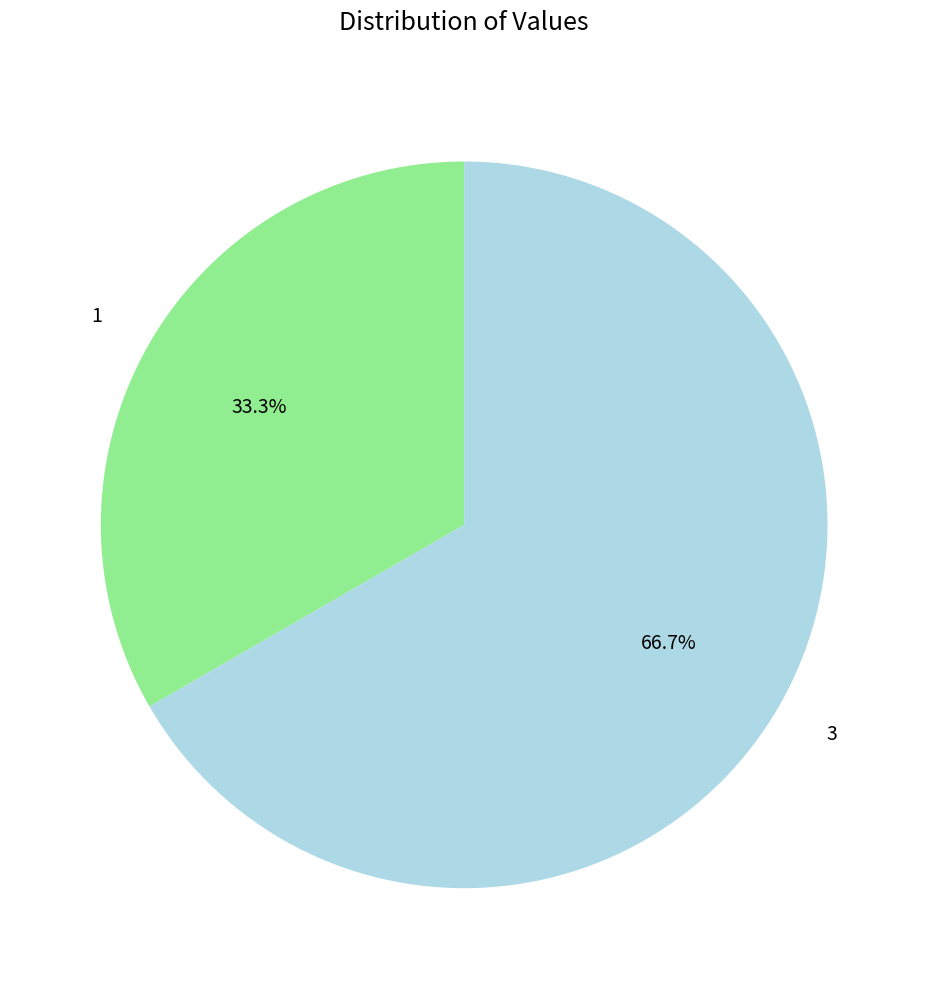

Which category has the smallest portion of the pie?

1